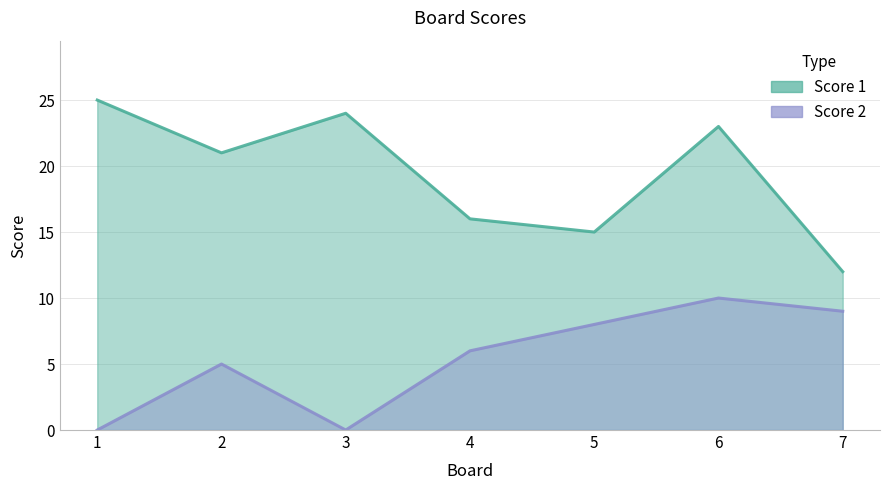

Which series changed the most between 1 and 6?

Score 2